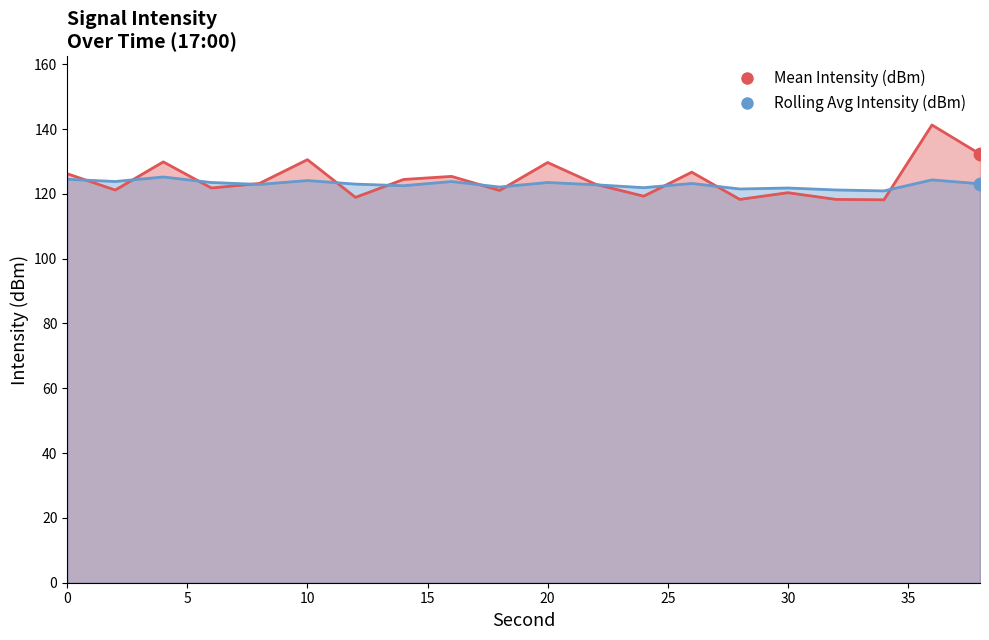

Which series has the largest Y range (max minus min)?

Mean Intensity (dBm)